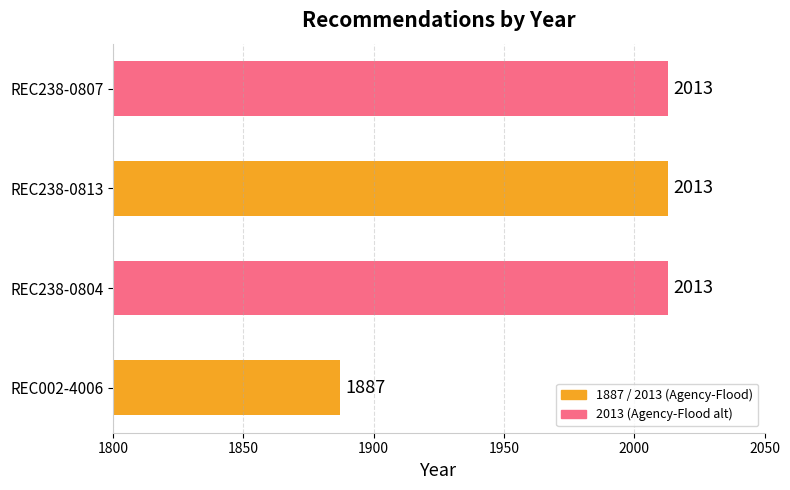

What is the difference between the second highest and minimum values?

126